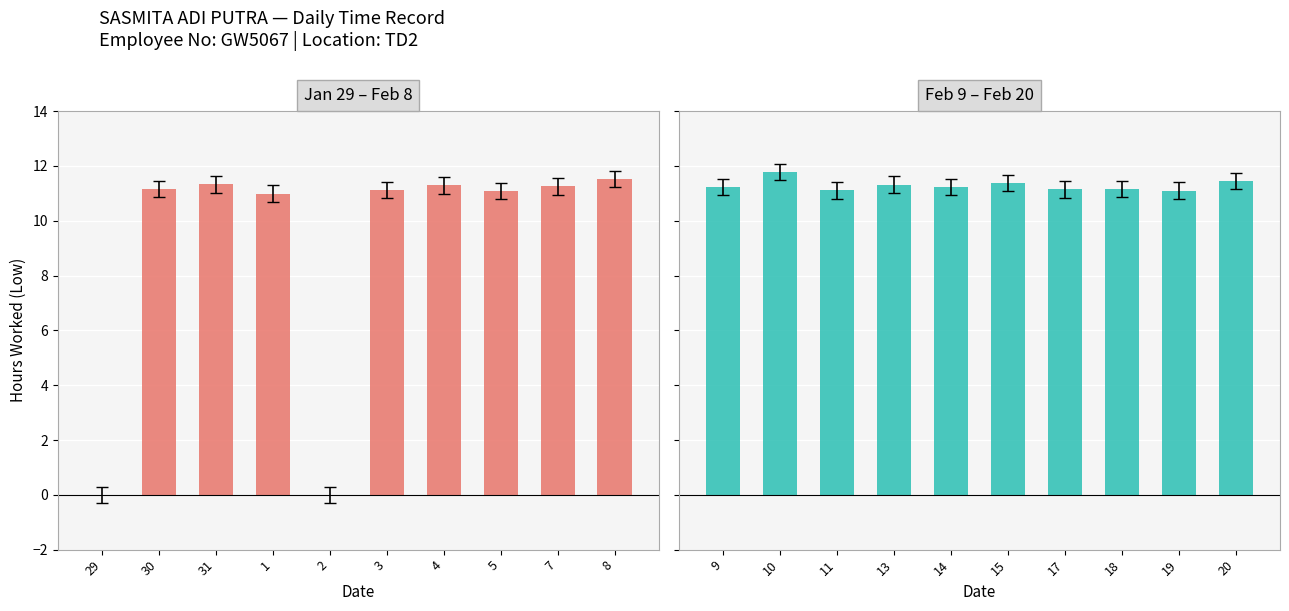

What is the highest value of the Jan 29 – Feb 8 series?

11.5